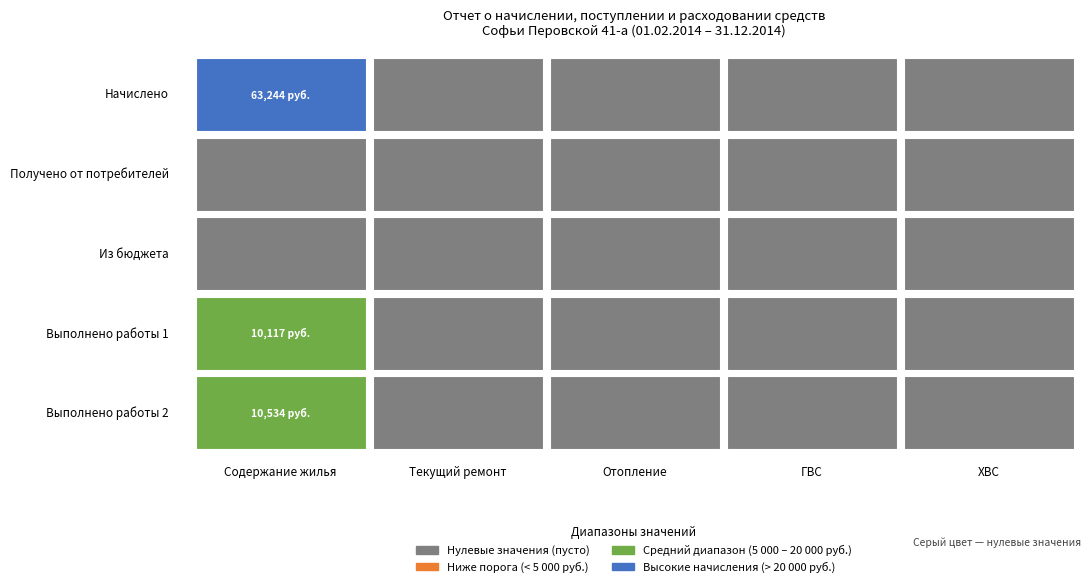

Is it true that Работы 1 equals -4420.8 at 1?

False